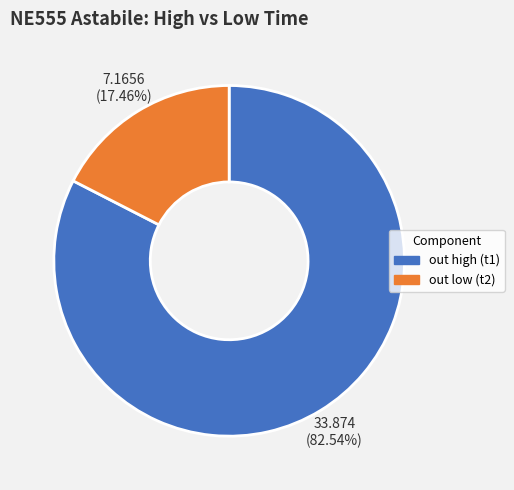

Is out high (t1) the majority of the pie?

Yes